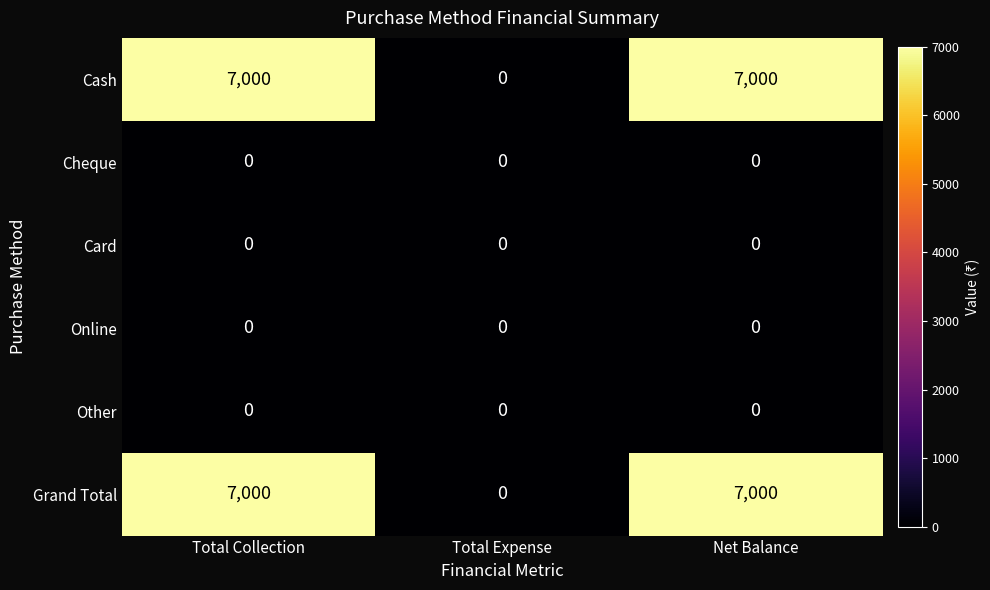

What is the greatest value displayed?

7000